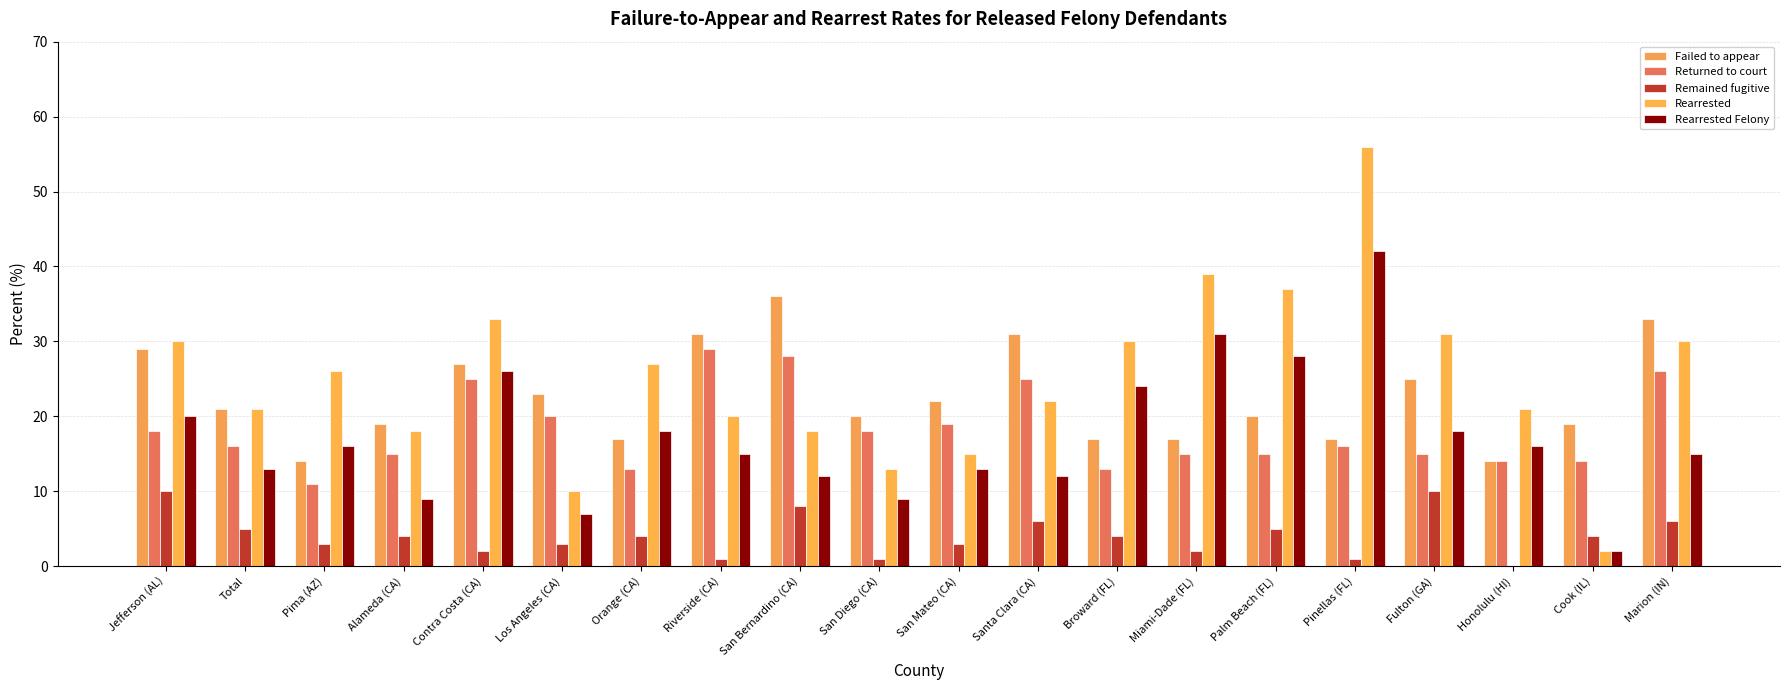

What is the approximate value of Rearrested Felony at Riverside (CA)?

15